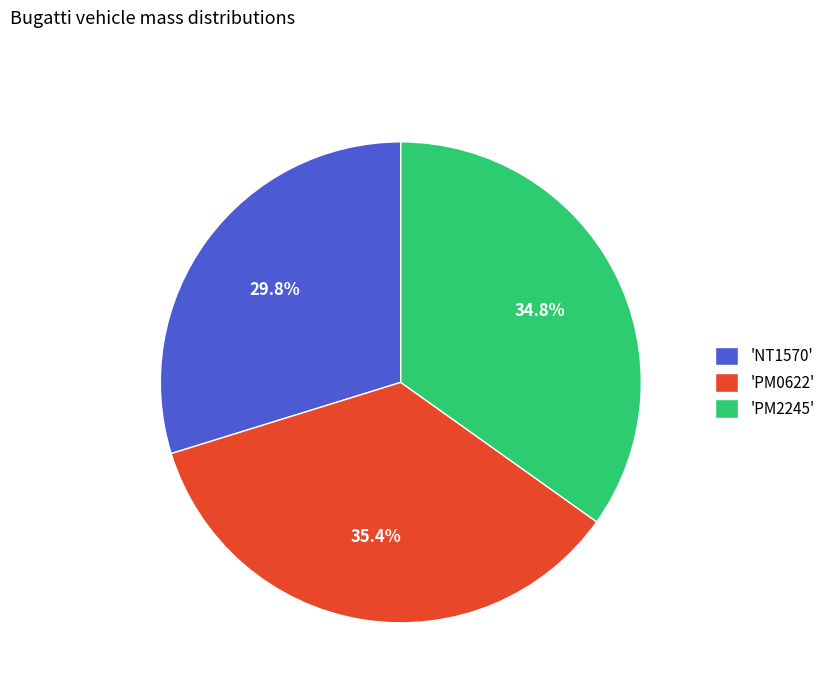

Is there any slice that represents more than half of the pie?

No